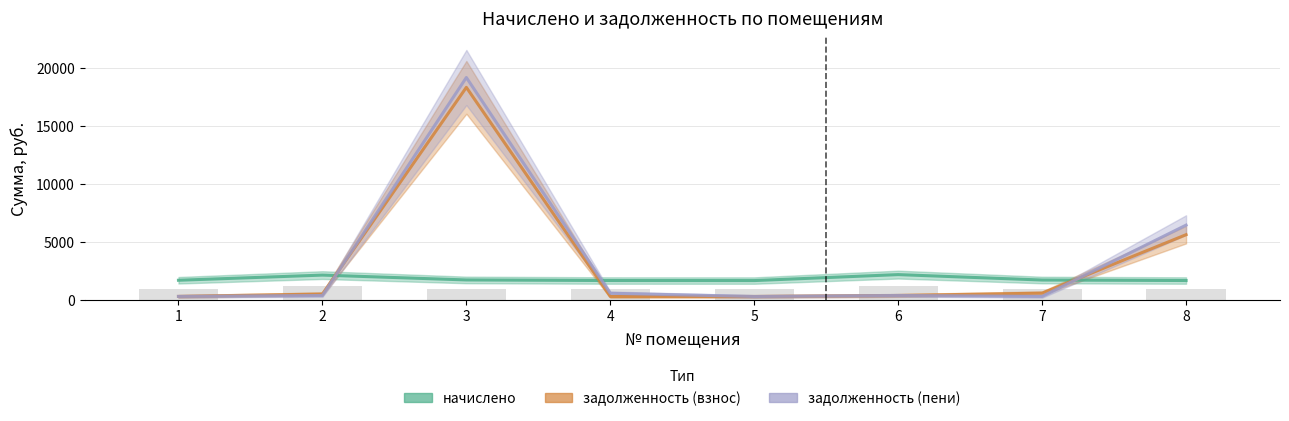

Reading left to right, what are all the values shown in this chart?

начислено: 1=1673.1	2=2117.7	3=1700.4	4=1649.7	5=1645.8	6=2160.6	7=1692.6	8=1649.7
задолженность (взнос): 1=279.0	2=485.6	3=18310.5	4=274.9	5=274.3	6=359.9	7=561.8	8=5603.1
задолженность (пени): 1=278.9	2=359.4	3=19160.7	4=550.8	5=272.2	6=360.2	7=281.1	8=6428.0